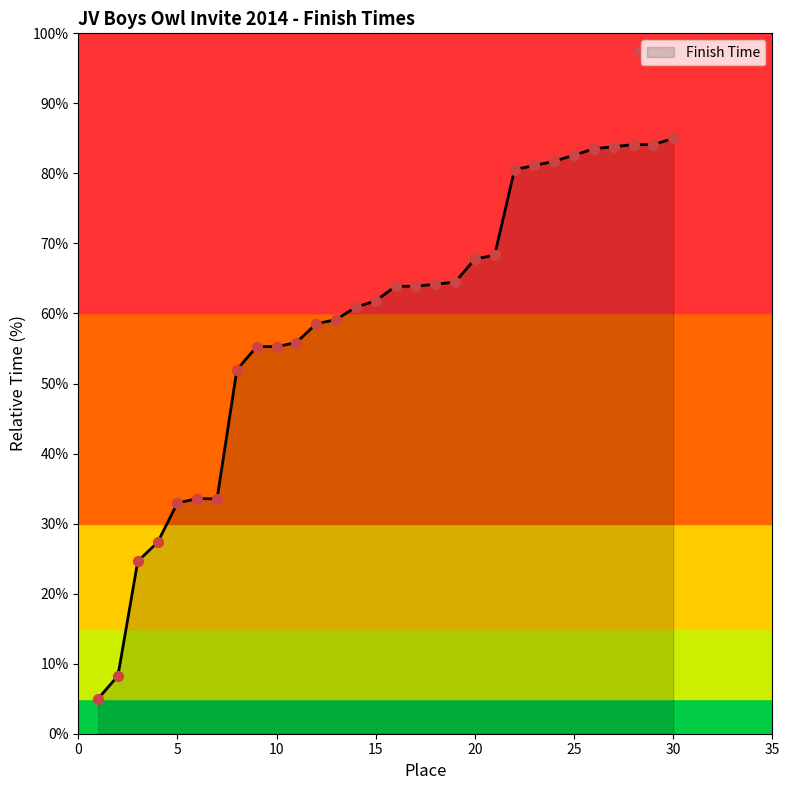

What is the change in value from 6 to 30?

+51.4